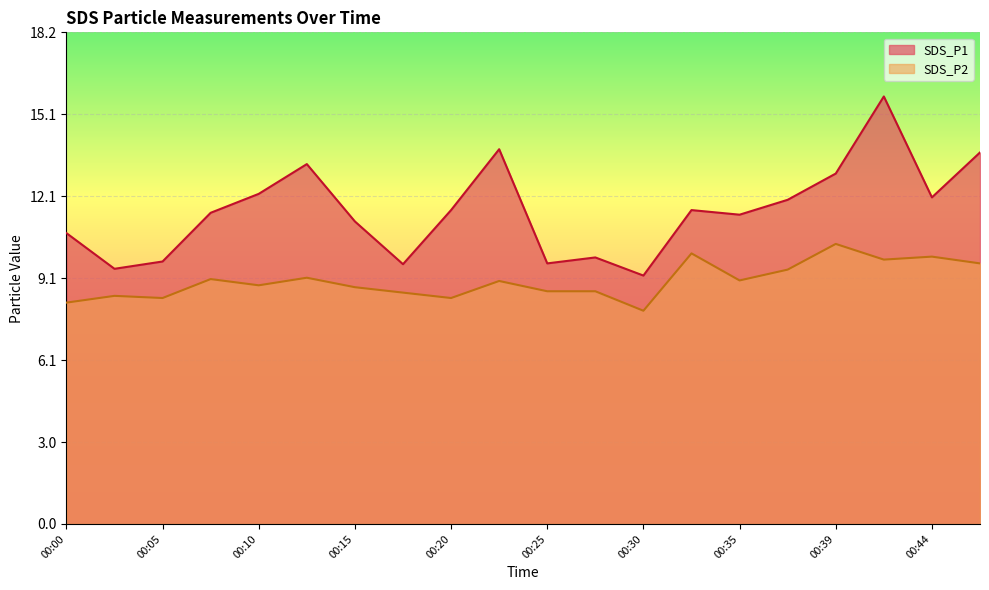

True or false: SDS_P2 and SDS_P1 intersect in this chart.

False